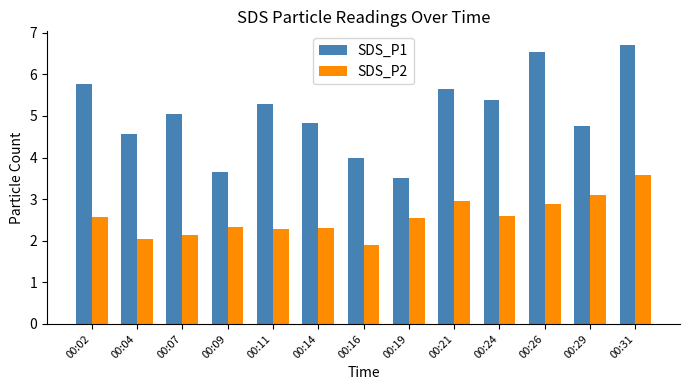

How many values in the SDS_P1 series are below 5?

6